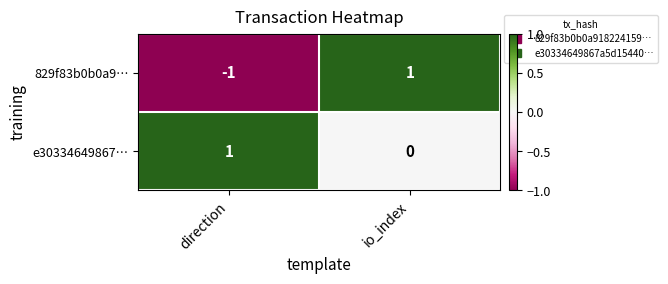

True or false: e30334649867… has a value of 0 at io_index.

True